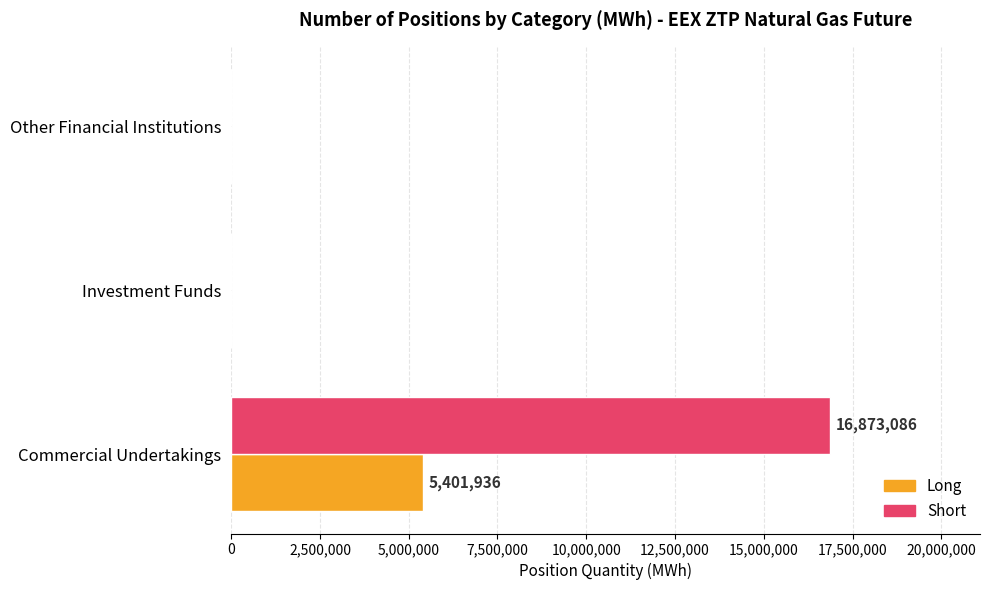

Is it true that Short equals 16873086 at Commercial Undertakings?

True